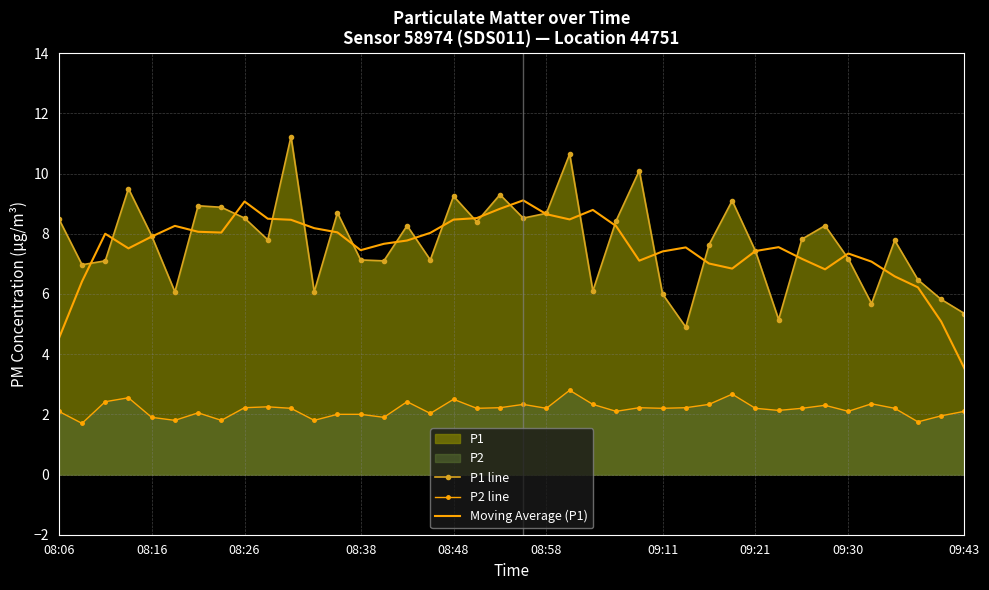

What is the total value across all series at 09:43?

11.0